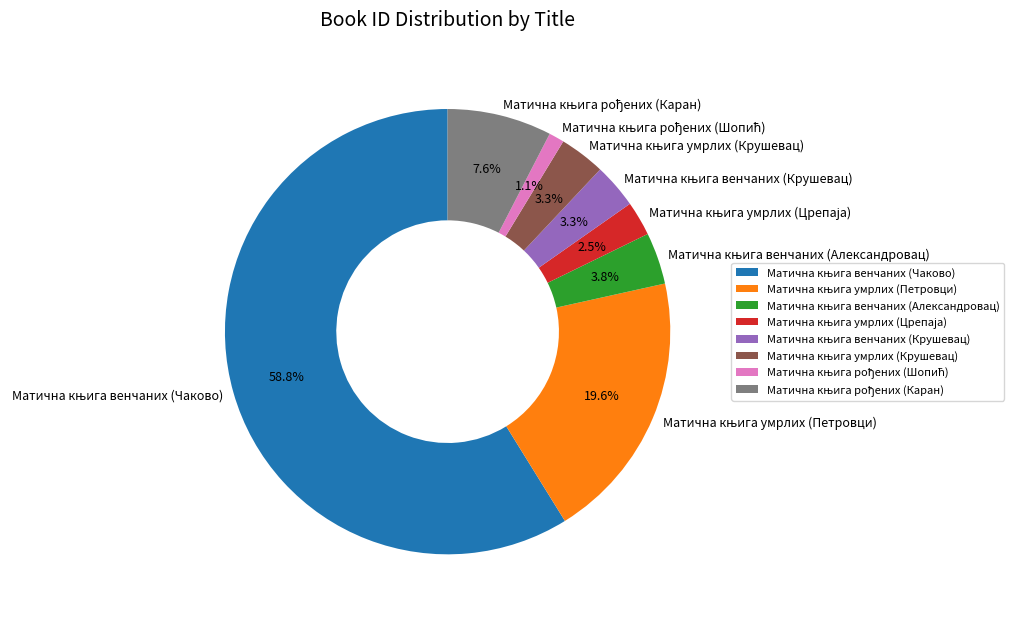

Is there any slice that represents more than half of the pie?

Yes